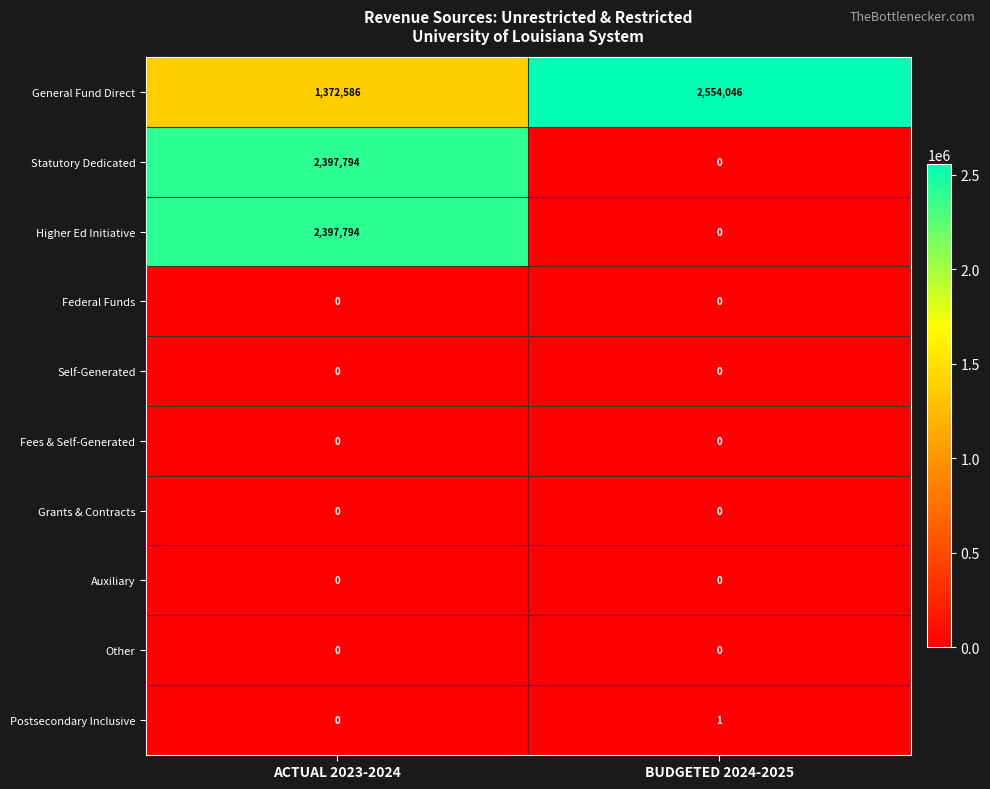

At which category is the sum across all series the highest?

ACTUAL 2023-2024